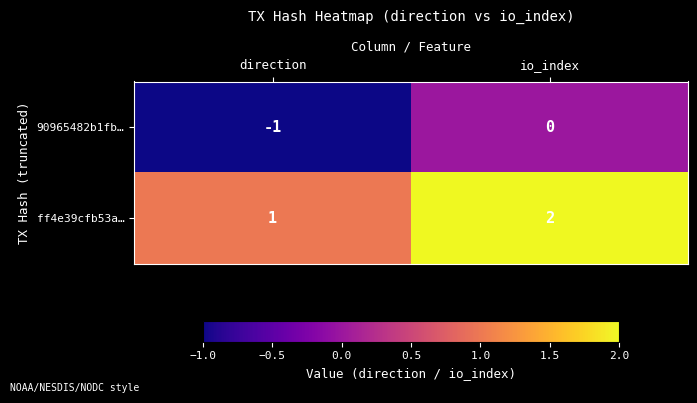

Which series has the largest total across all categories?

ff4e39cfb53a…